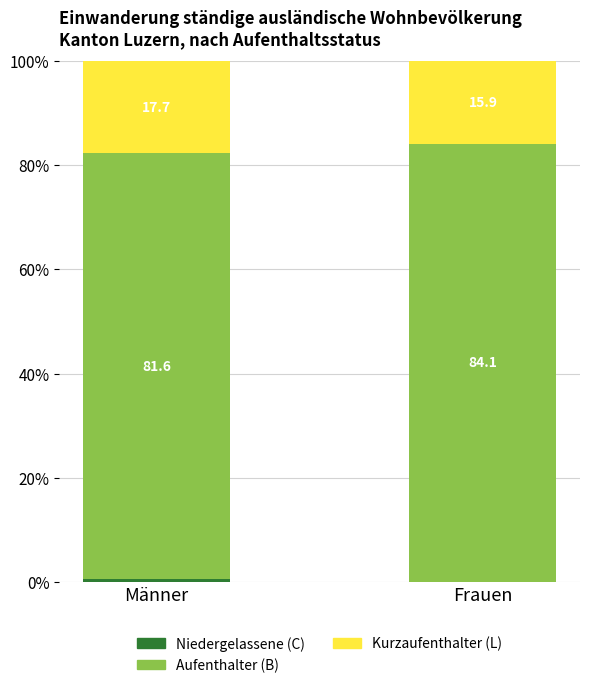

What is the total value across all series at Frauen?

100.0